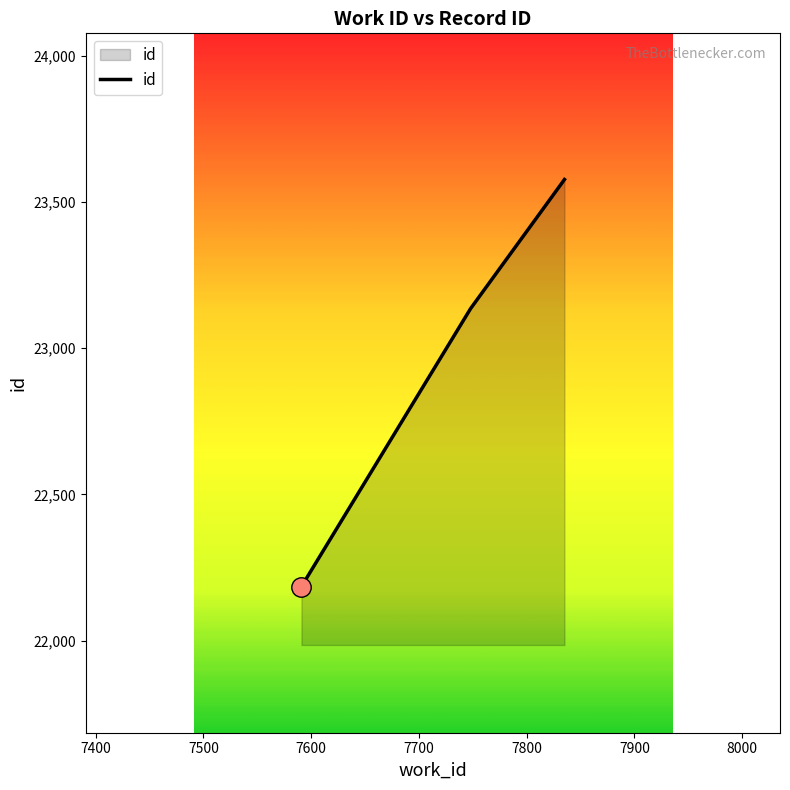

What is the greatest value displayed?

23577